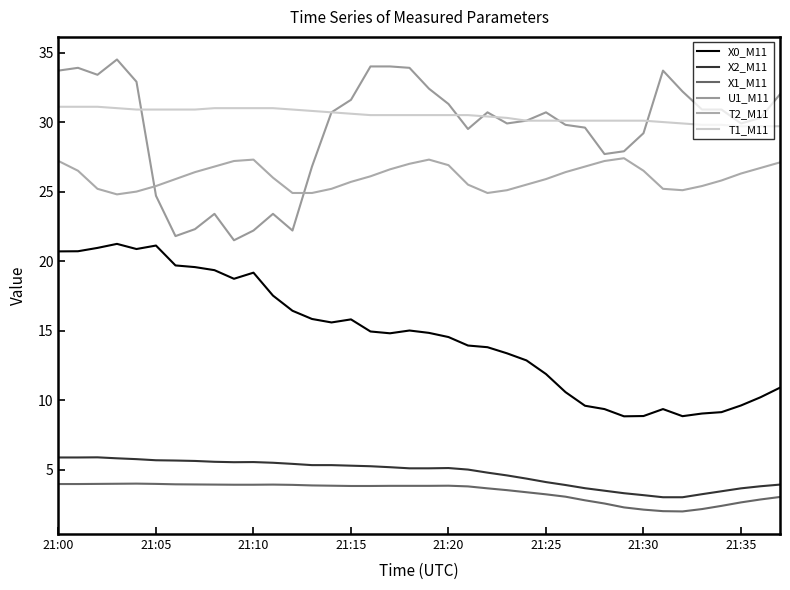

How many lines are shown in the chart?

6